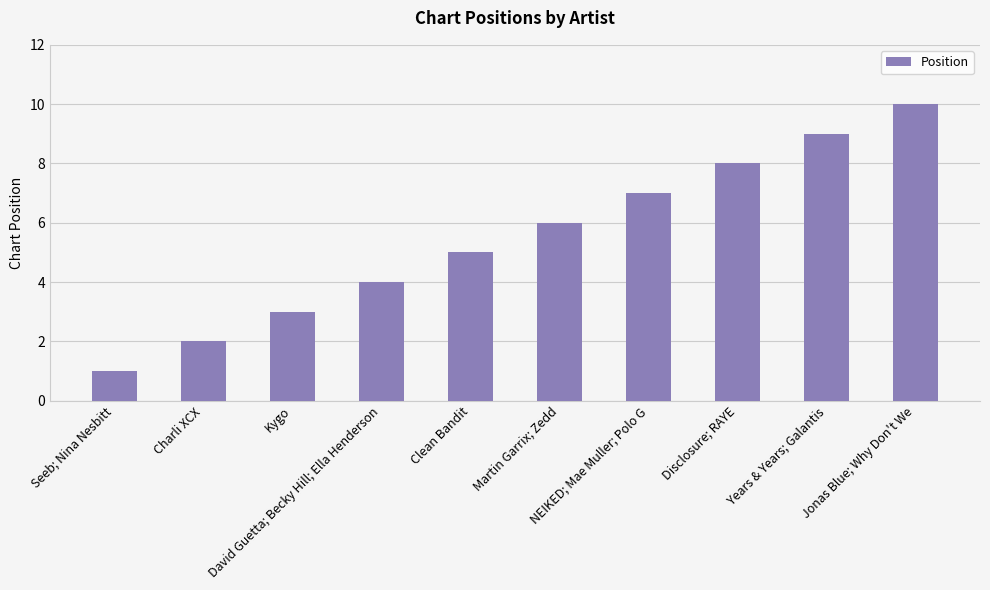

Which label corresponds to the largest value in the chart?

Jonas Blue; Why Don't We